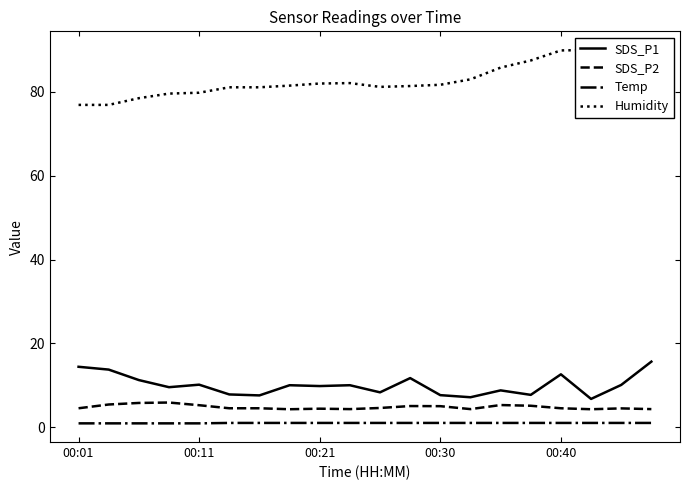

At 13, list the series in order from smallest to largest.

Temp, SDS_P2, SDS_P1, Humidity